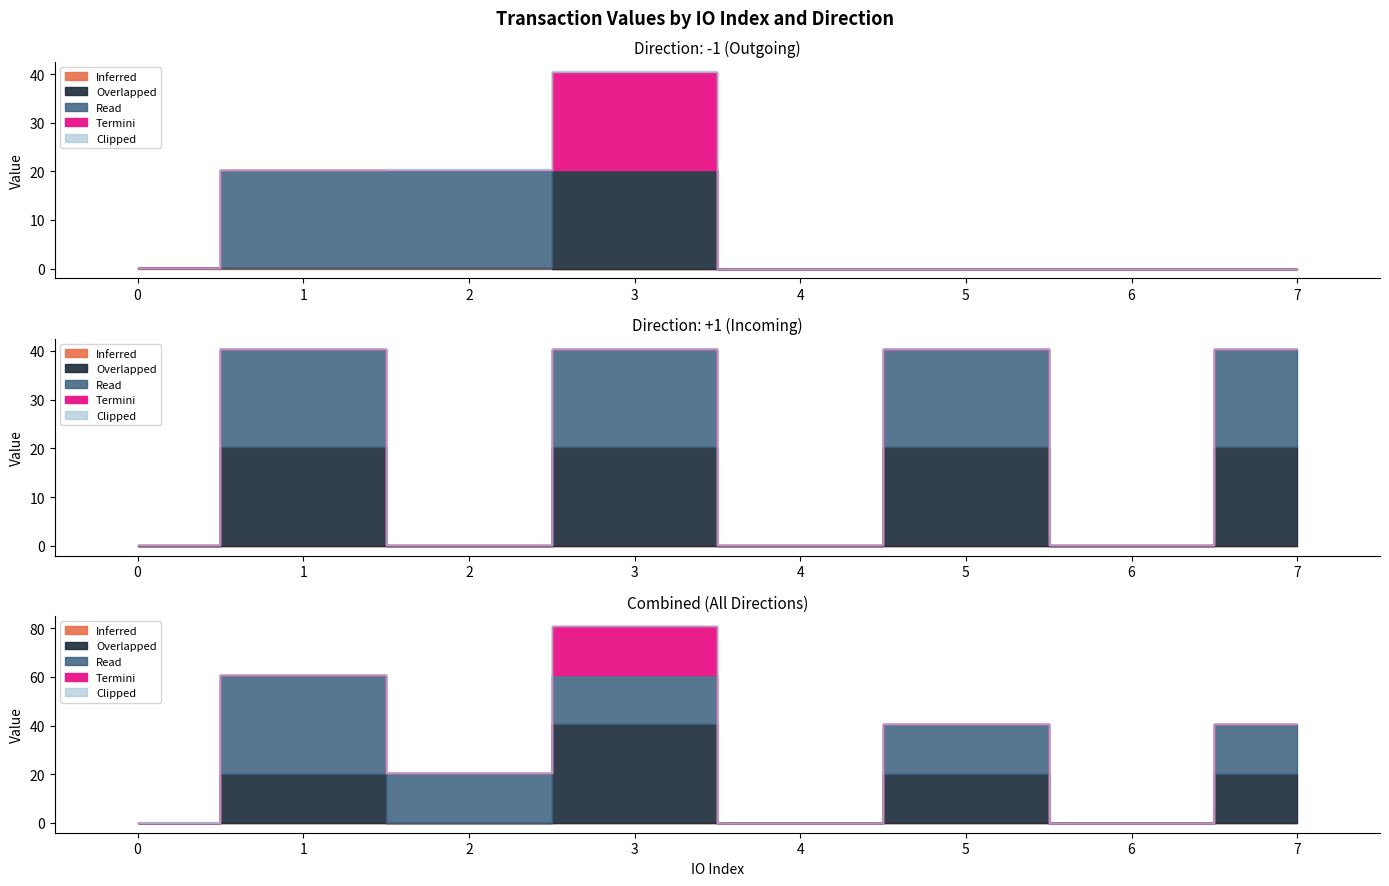

Does the chart have visible grid lines?

No